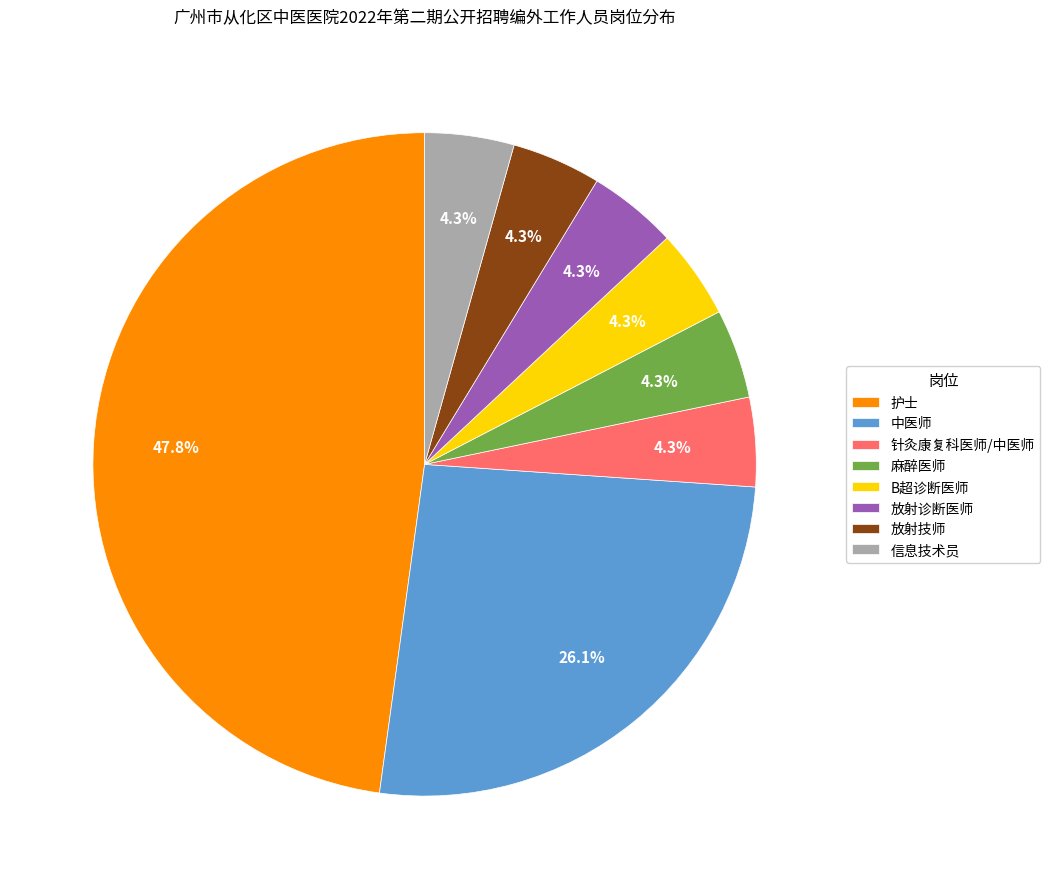

What percentage is NOT represented by 信息技术员?

95.7%